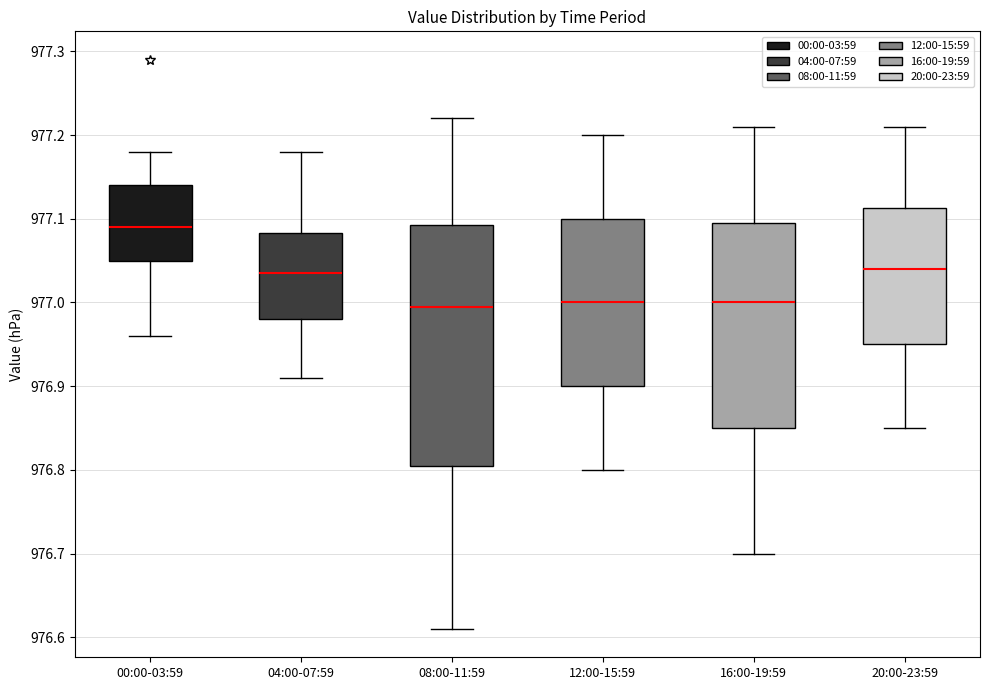

Reading left to right, transcribe this box plot: for each box, give where its median line is, the range the box spans, and where its two whiskers end, as read against the y-axis. The values are not printed on the chart, so give them approximately, as read against the axis.

00:00-03:59: median 977.09, box 977.05 to 977.14, whiskers 976.96 to 977.18
04:00-07:59: median 977.04, box 976.98 to 977.08, whiskers 976.91 to 977.18
08:00-11:59: median 977.00, box 976.81 to 977.09, whiskers 976.61 to 977.22
12:00-15:59: median 977.00, box 976.90 to 977.10, whiskers 976.80 to 977.20
16:00-19:59: median 977.00, box 976.85 to 977.10, whiskers 976.70 to 977.21
20:00-23:59: median 977.04, box 976.95 to 977.11, whiskers 976.85 to 977.21